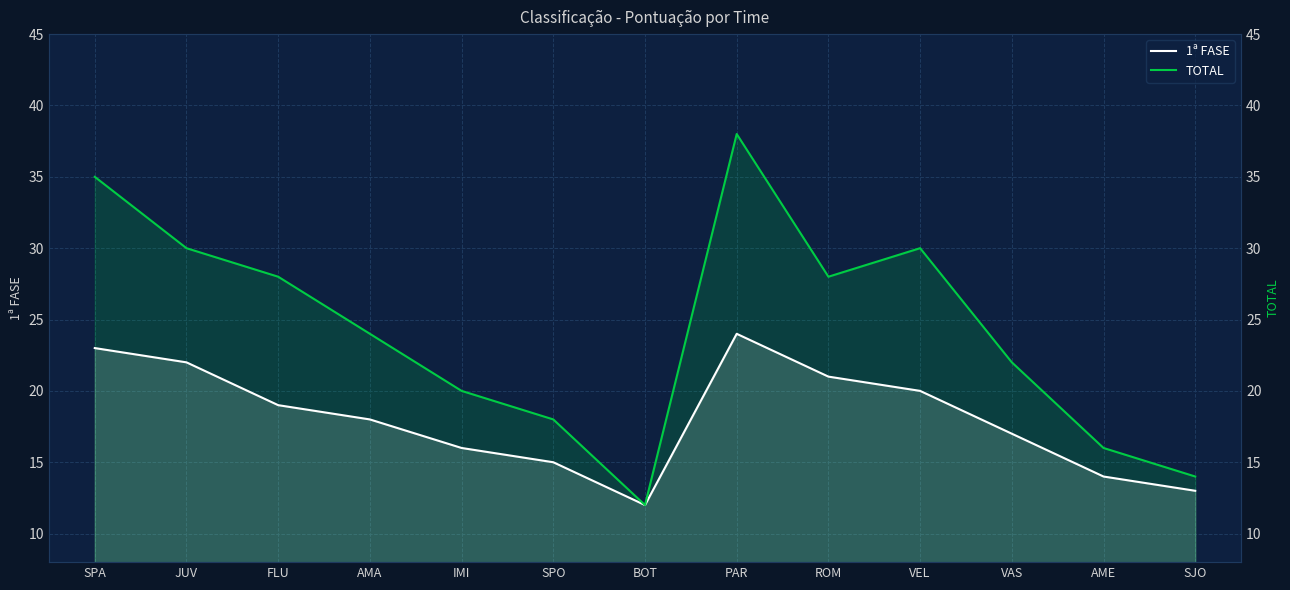

At which label is 1ª FASE closest to 18?

AMA